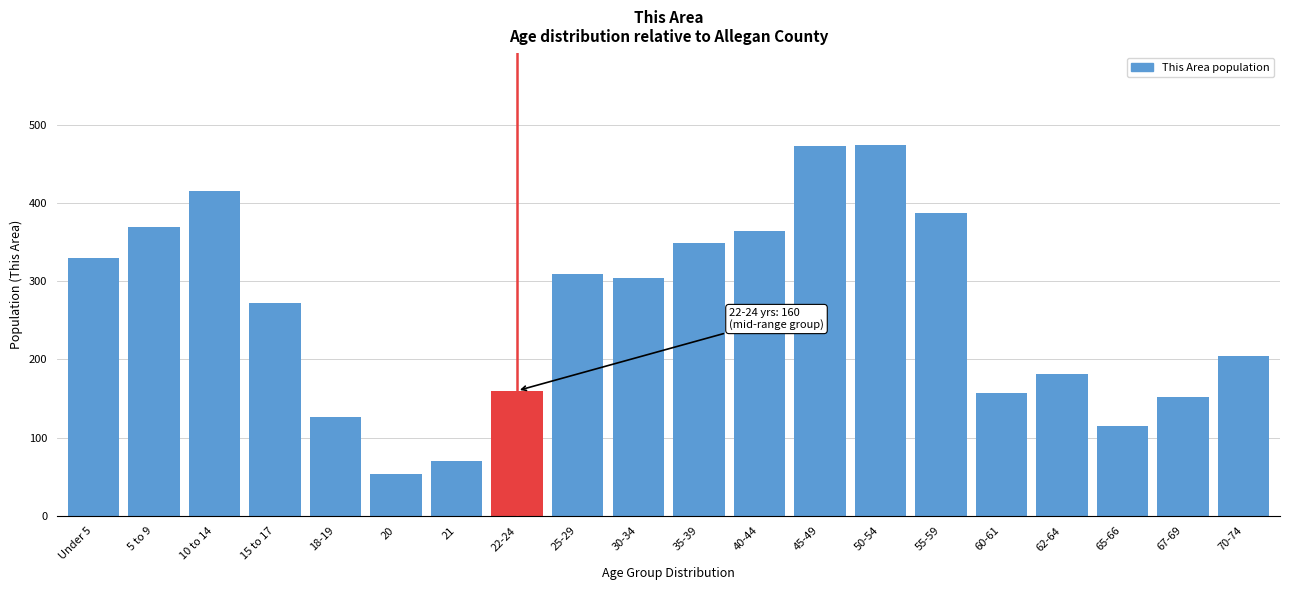

What is the difference between the second highest and second lowest values?

403